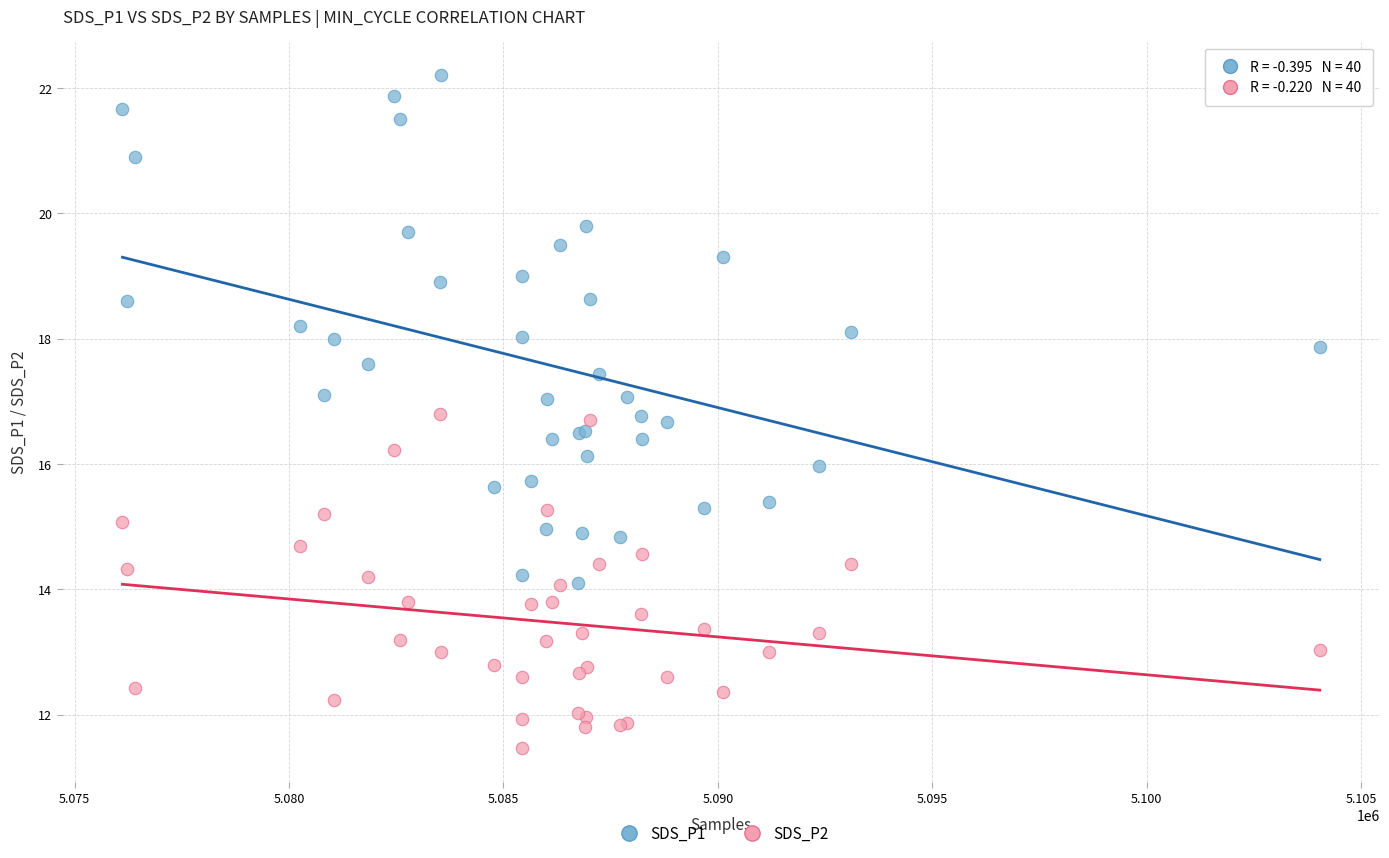

Which series has the largest Y range (max minus min)?

SDS_P1